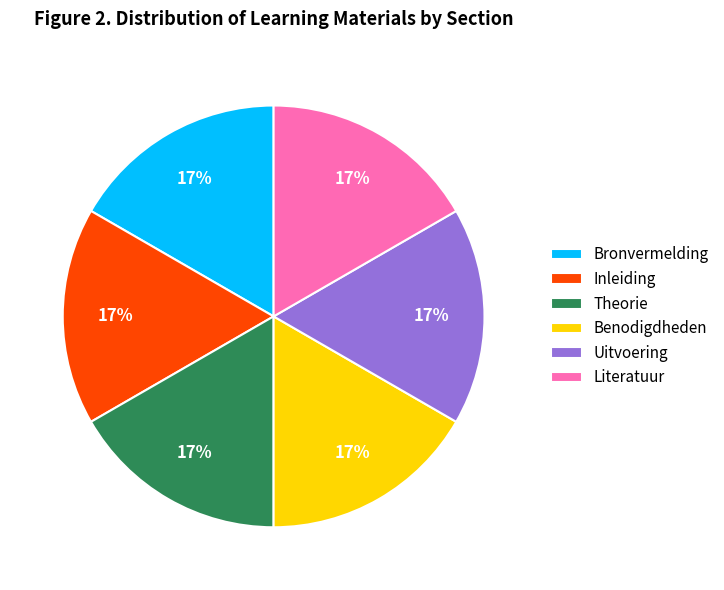

How many segments does this pie chart have?

6